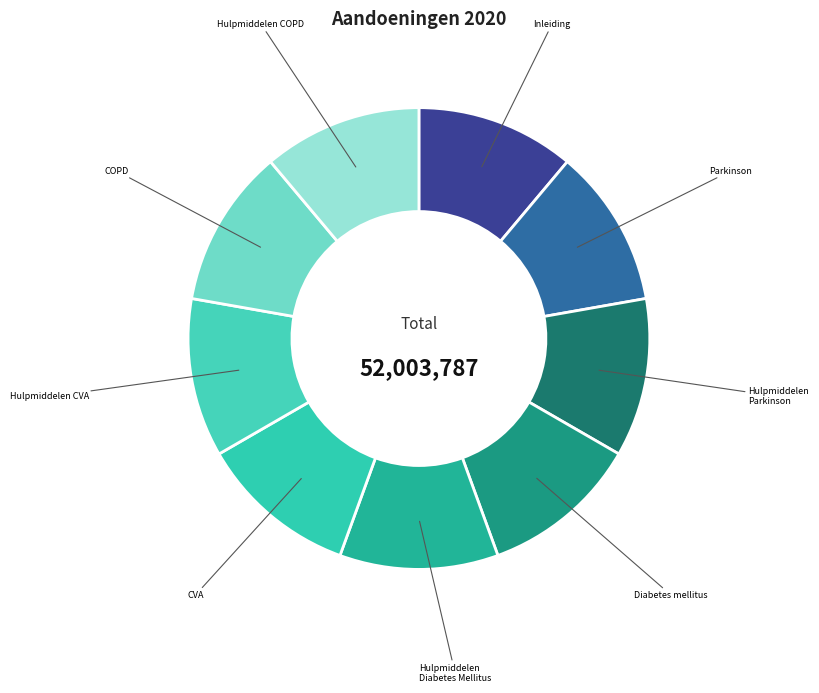

Count the number of slices in the pie.

9